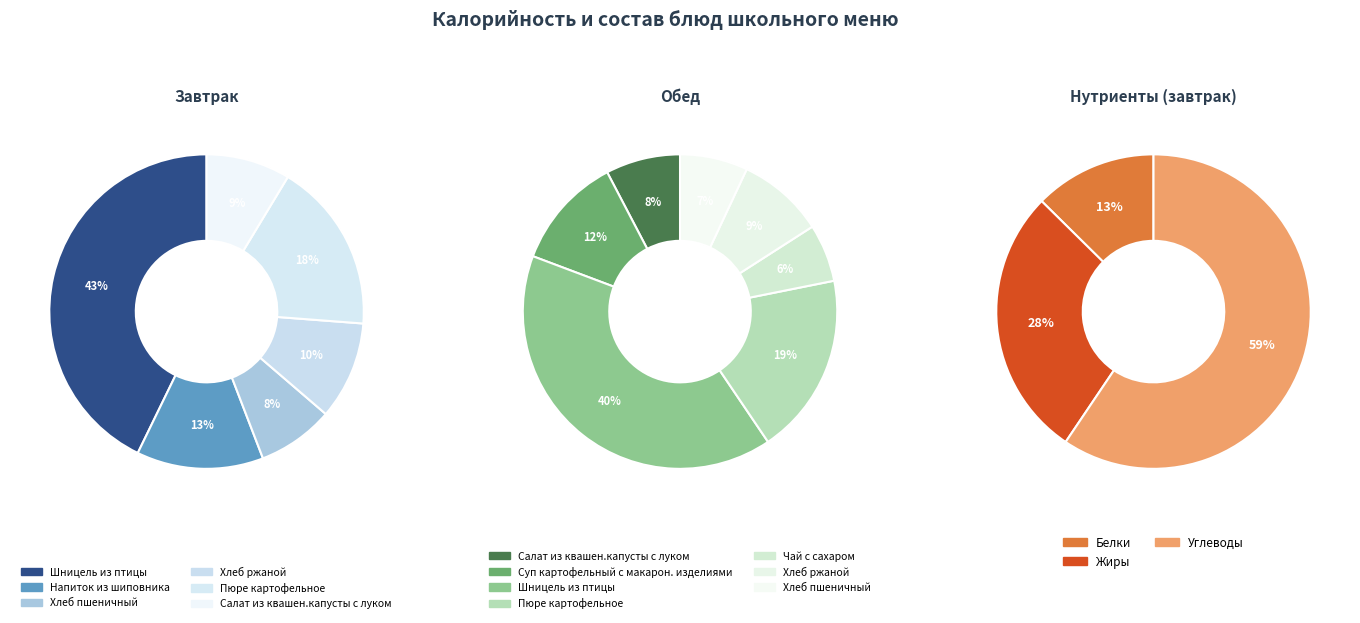

How many slices are in this pie chart?

6